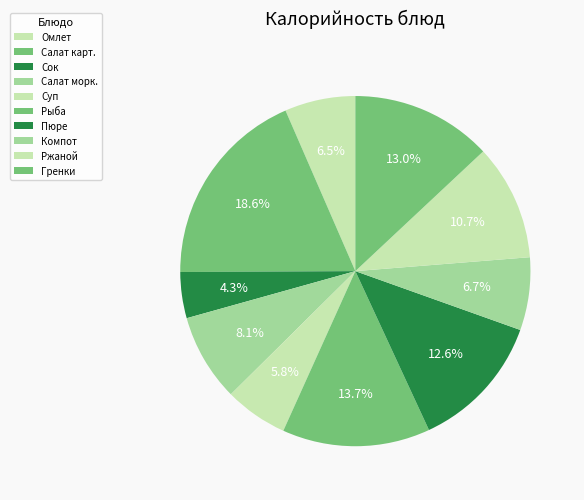

Count the number of slices in the pie.

10